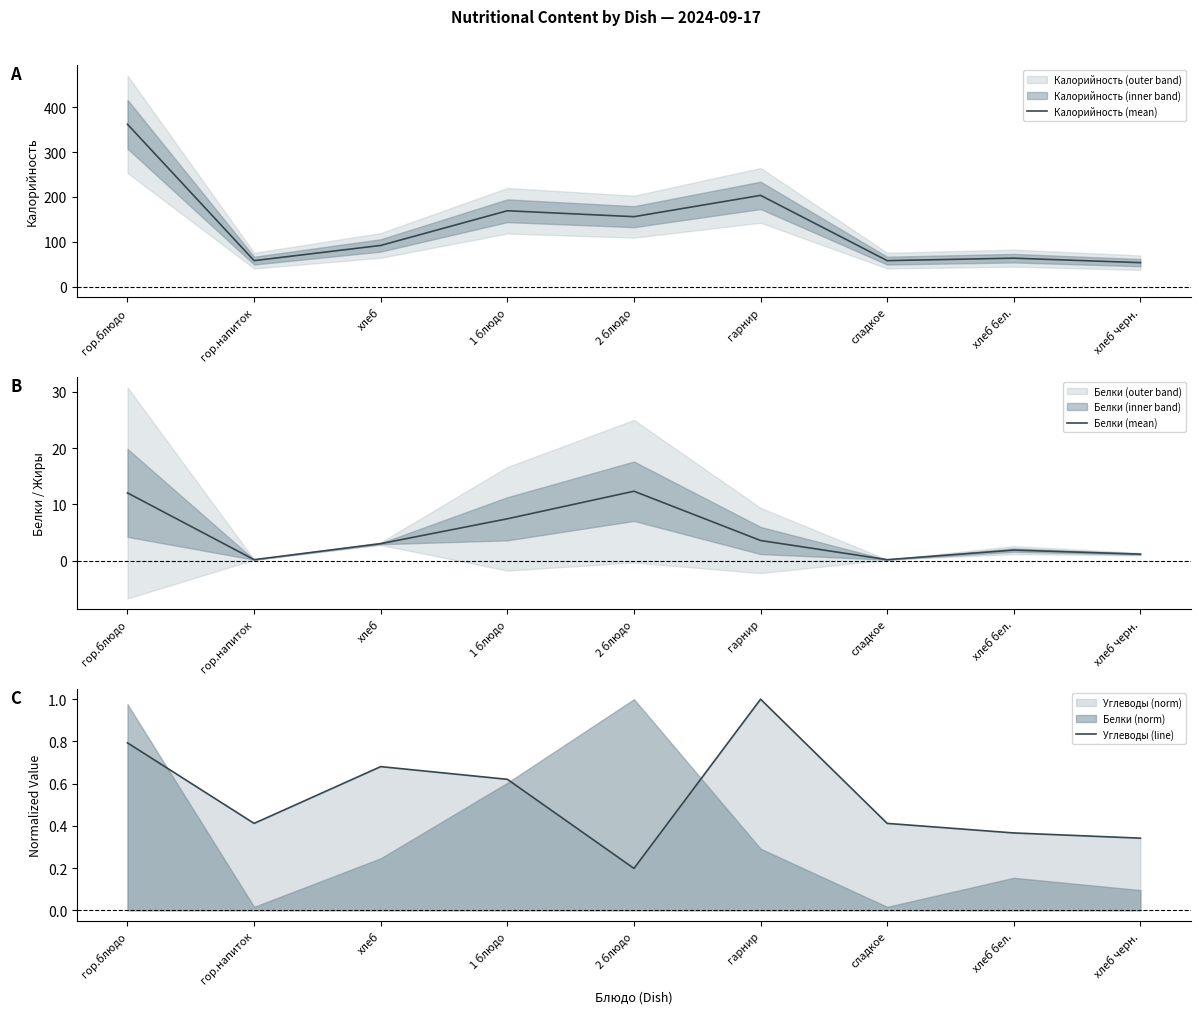

How many data points in Белки (mean) are above 3?

5